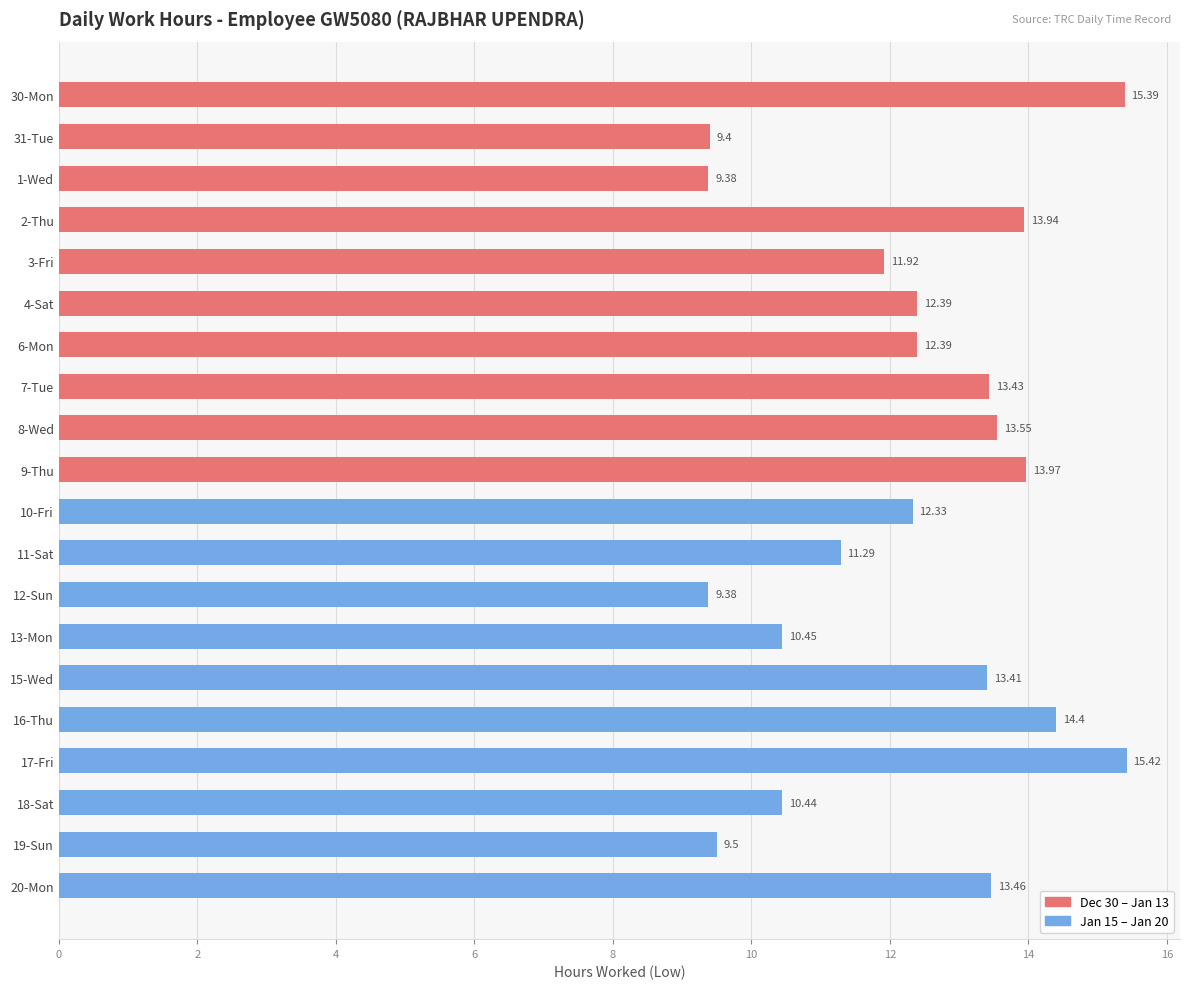

What is the average value?

12.3